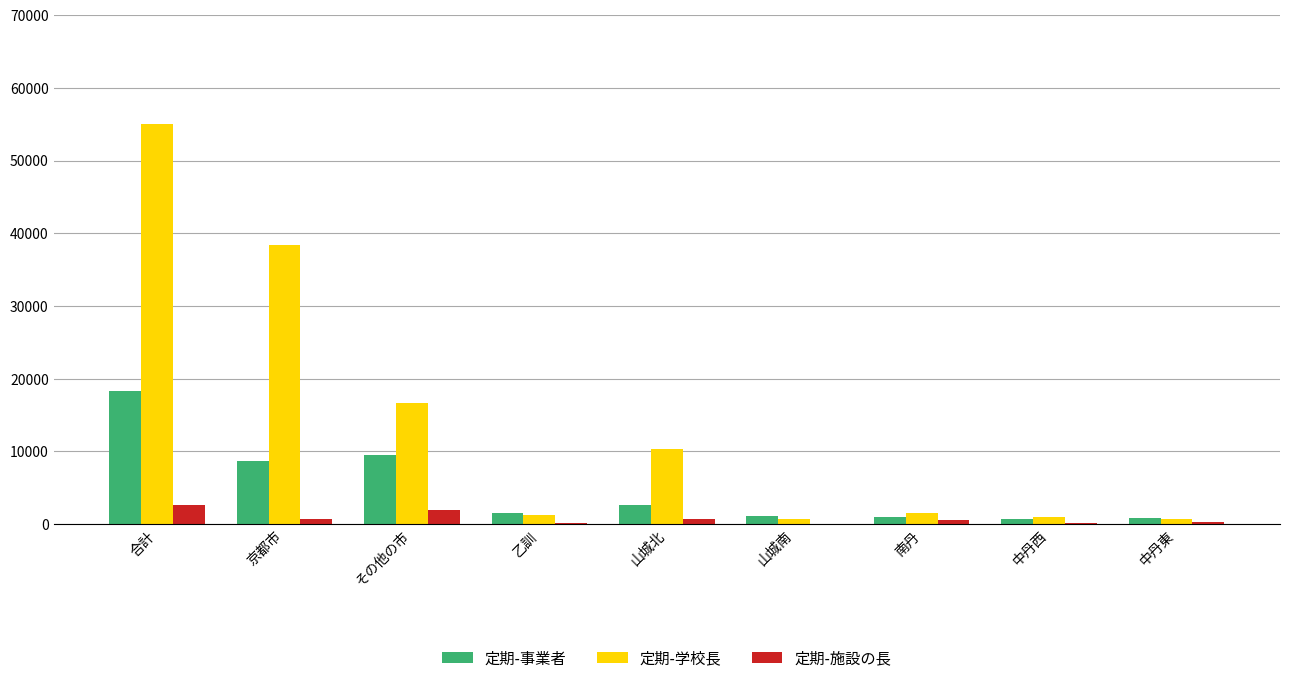

Which category has the highest value in the 定期-学校長 series?

合計